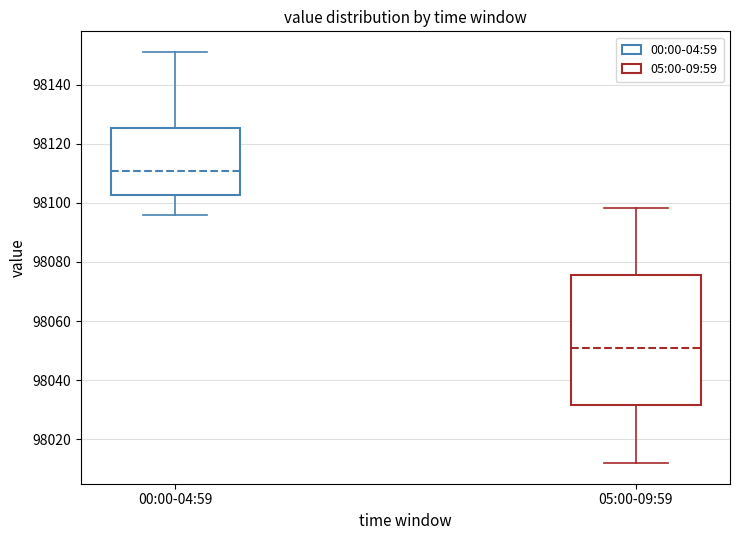

Reading left to right, transcribe this box plot: for each box, give where its median line is, the range the box spans, and where its two whiskers end, as read against the y-axis. The values are not printed on the chart, so give them approximately, as read against the axis.

00:00-04:59: median 98110, box 98102 to 98126, whiskers 98096 to 98152
05:00-09:59: median 98050, box 98032 to 98076, whiskers 98012 to 98098